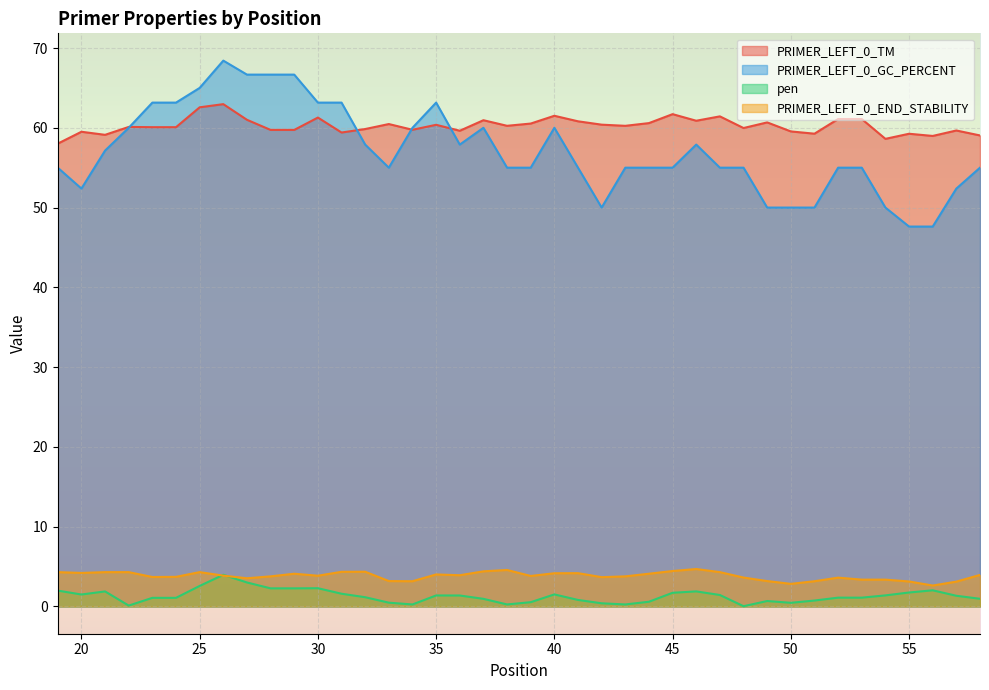

True or false: PRIMER_LEFT_0_GC_PERCENT and pen cross at least once.

False